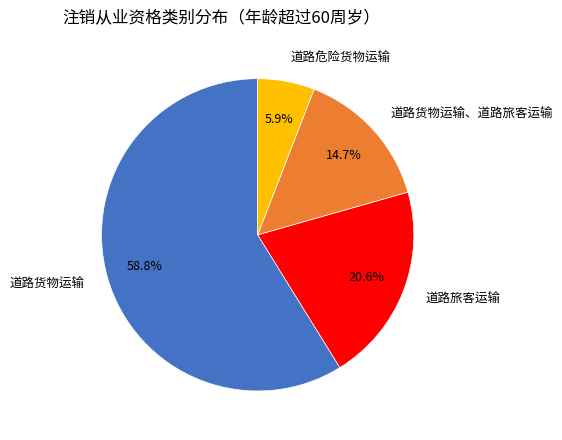

Rank the categories by value from highest to lowest.

道路货物运输, 道路旅客运输, 道路货物运输、道路旅客运输, 道路危险货物运输